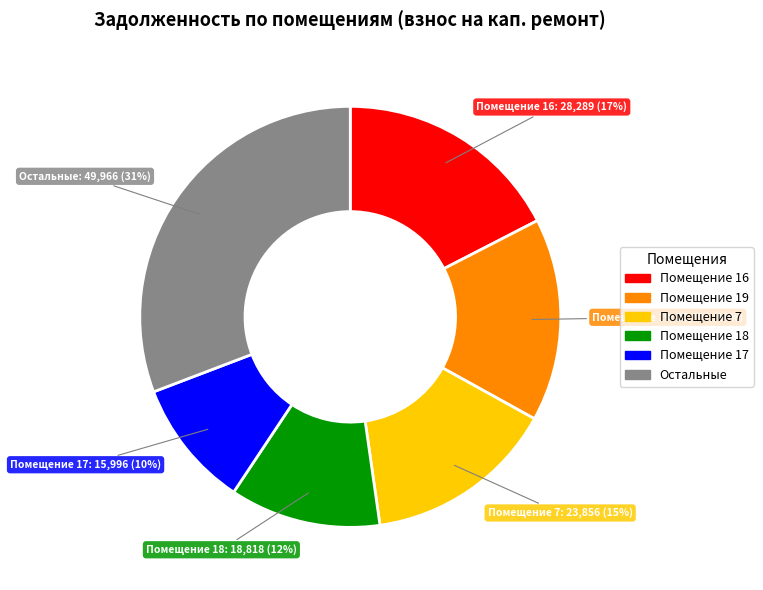

Combined, do Помещение 16 and Остальные account for over 50%?

No